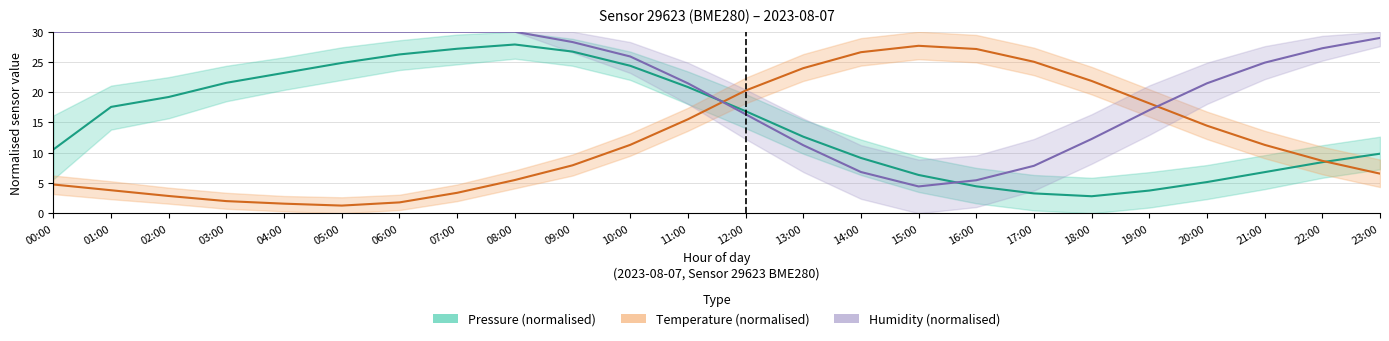

The pressure series shows 5.9 at 22:00. True or false?

False